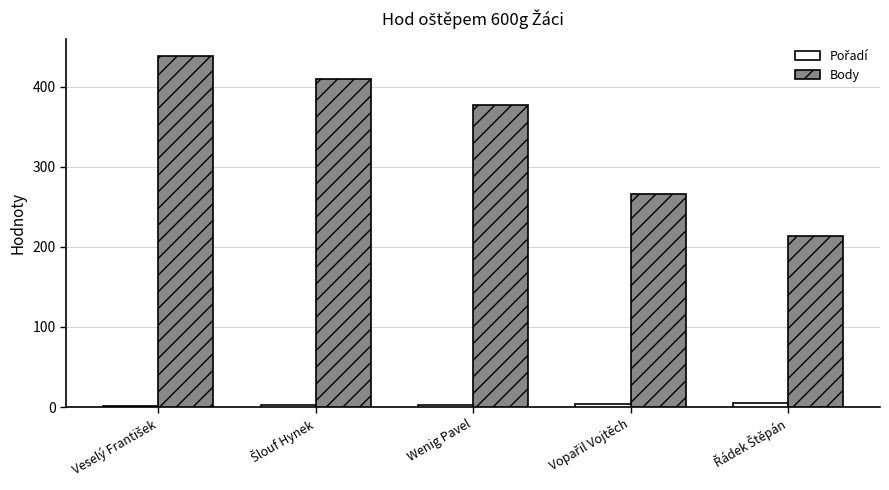

The value of Body at Wenig Pavel is 377. True or false?

True